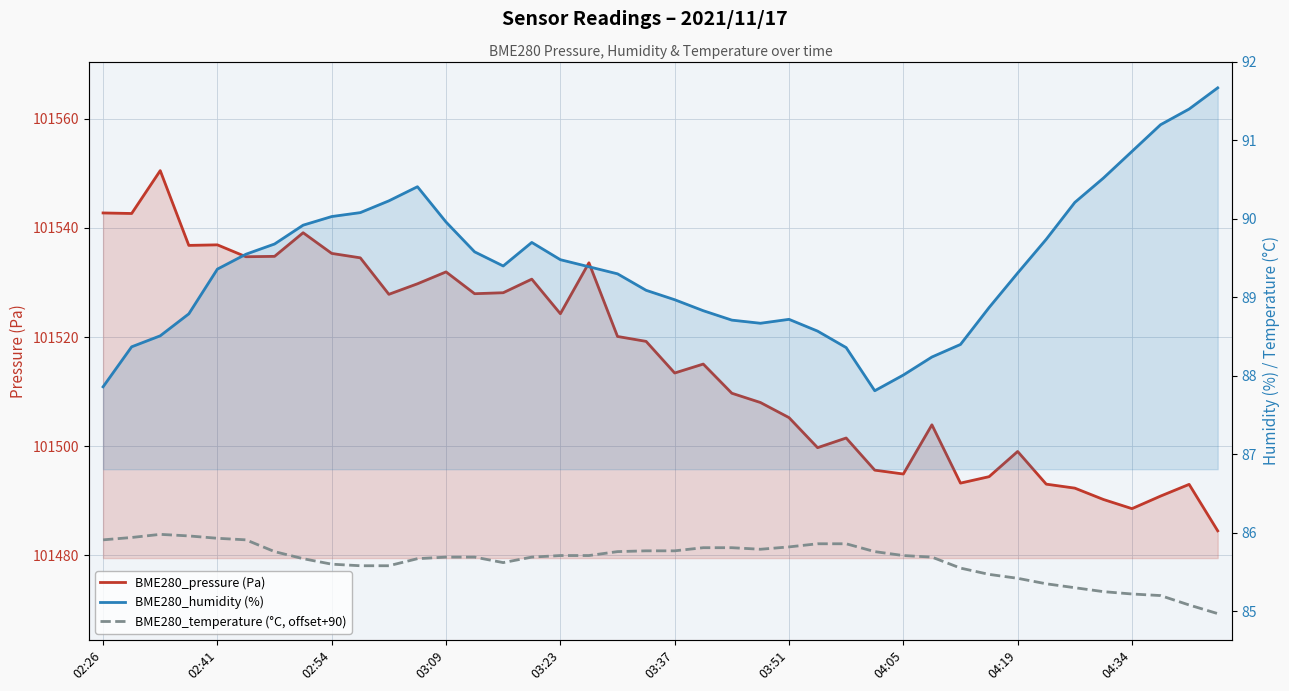

What position from the left is 15?

16